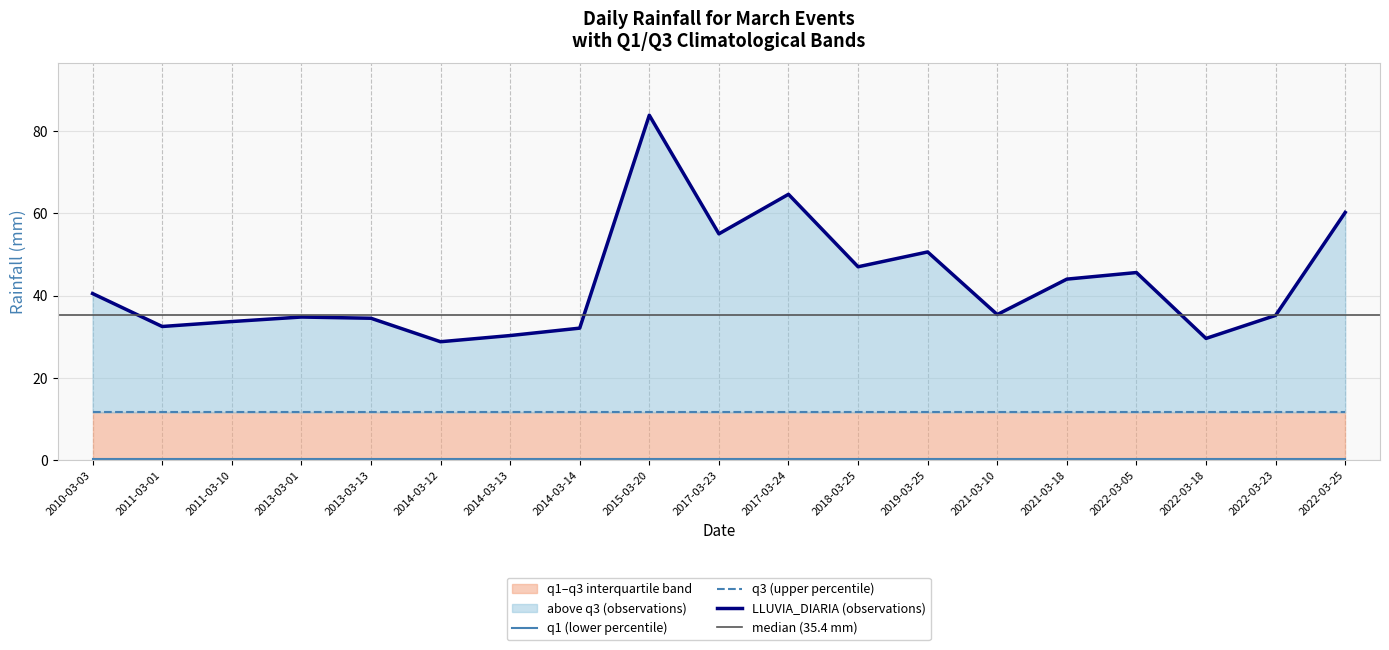

What is the value of the q3 point at the 8th from the left?

11.6